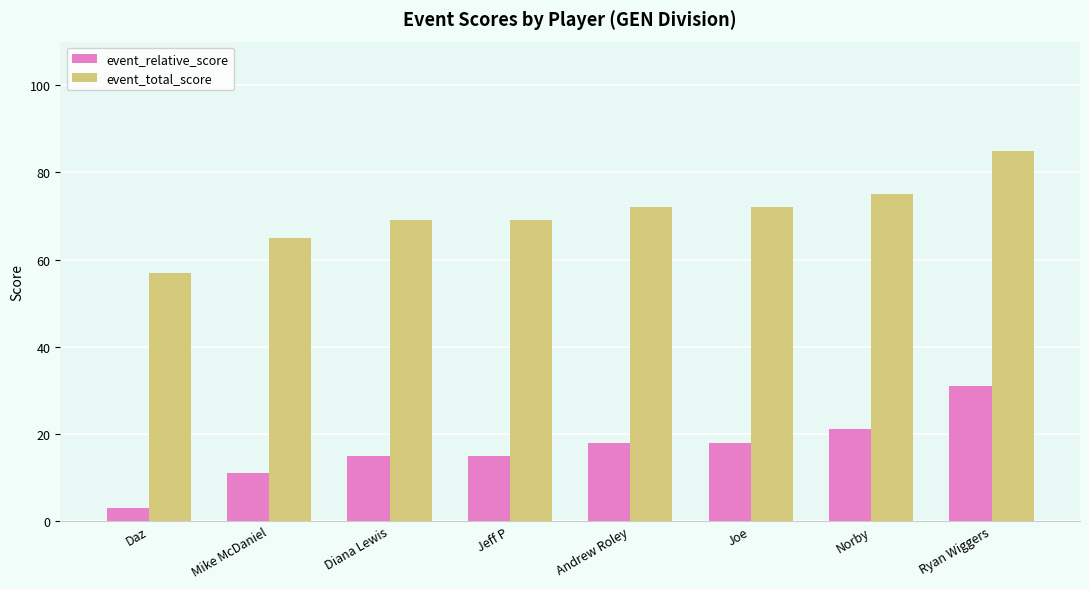

At how many categories does at least one series exceed 23?

8